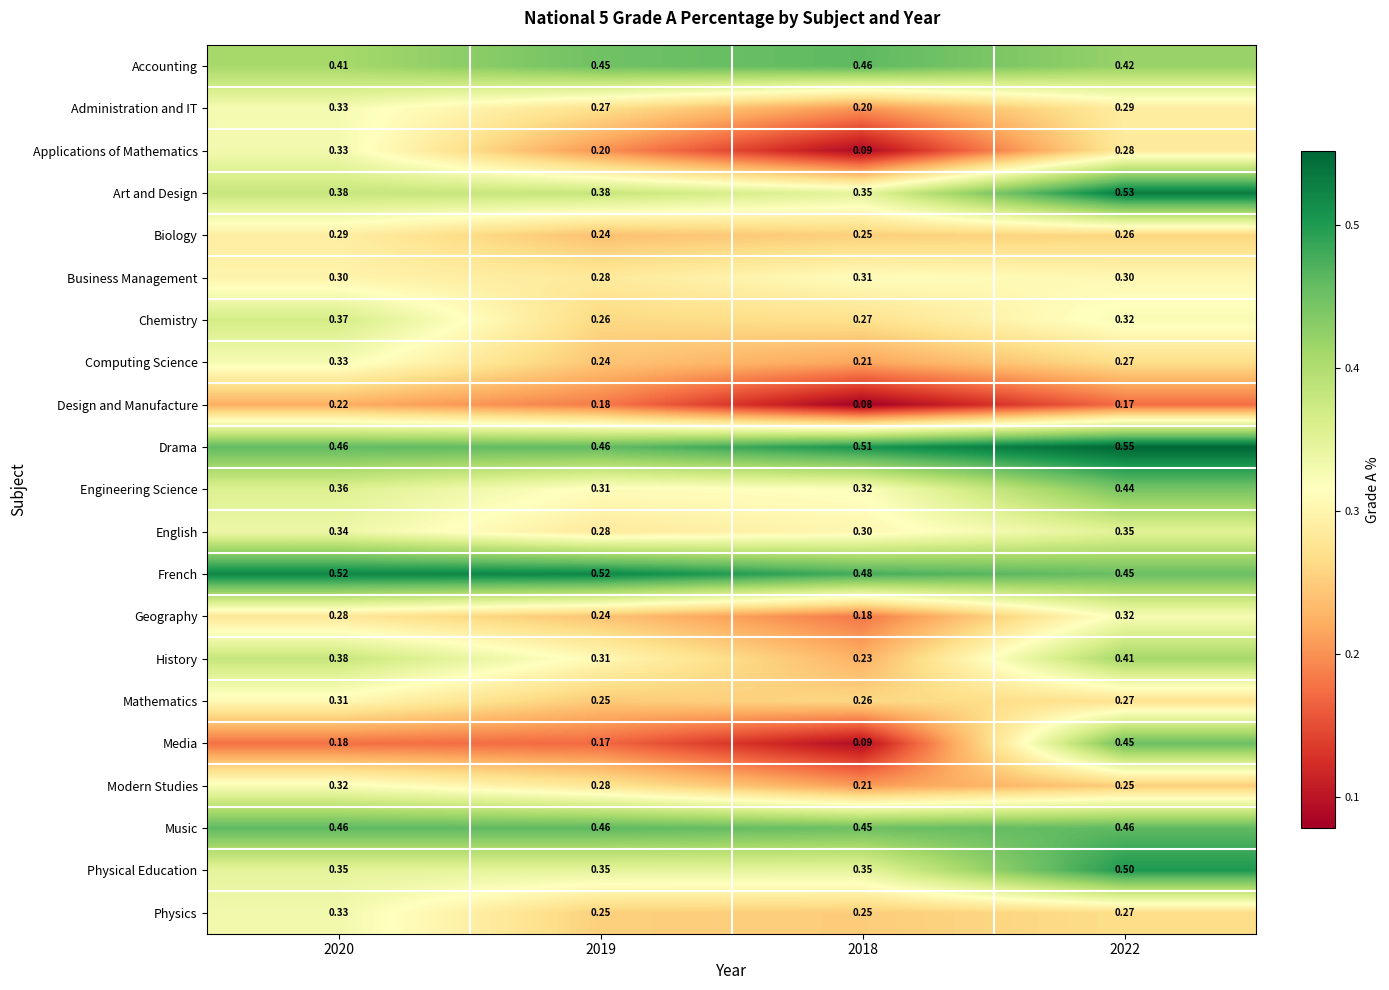

Which series has the largest range (max minus min)?

Media